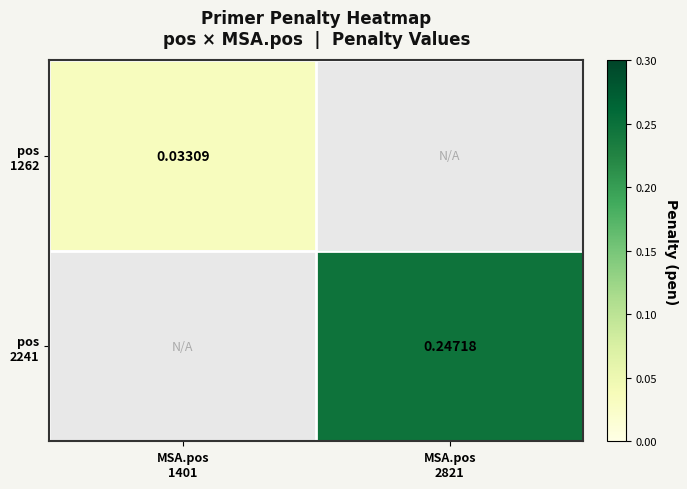

Rank the categories by pos 1262 value from lowest to highest.

MSA.pos 1401, MSA.pos 2821